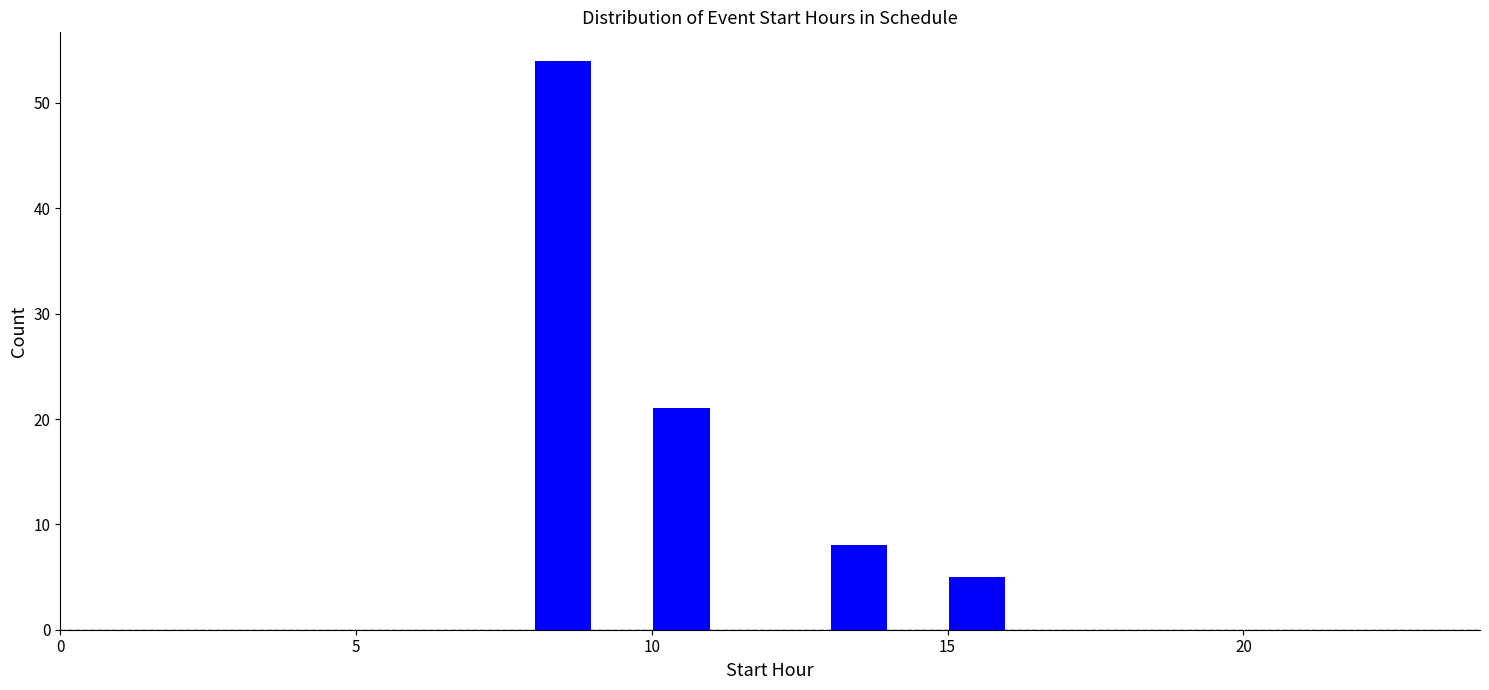

Around what value on the x-axis is the tallest bar? Give the approximate position of its centre, as read against the axis.

8.5